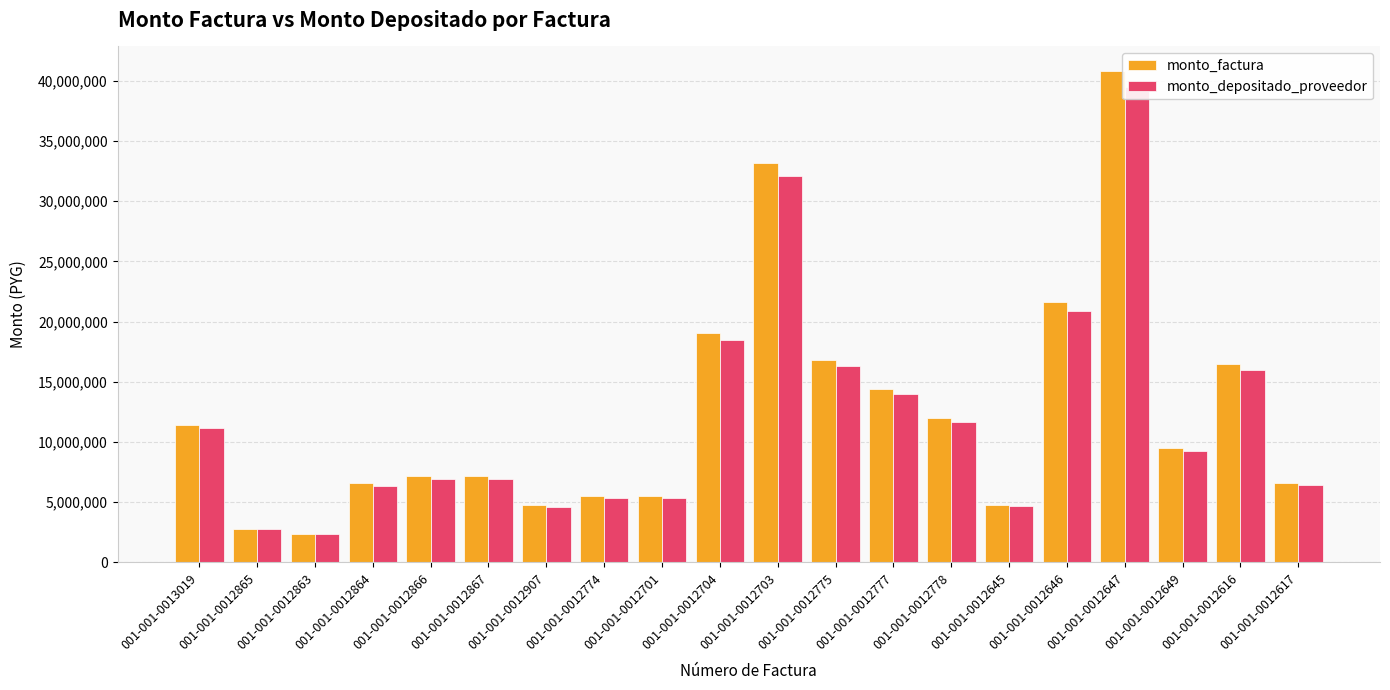

What are all the series names shown in the legend?

monto_factura, monto_depositado_proveedor